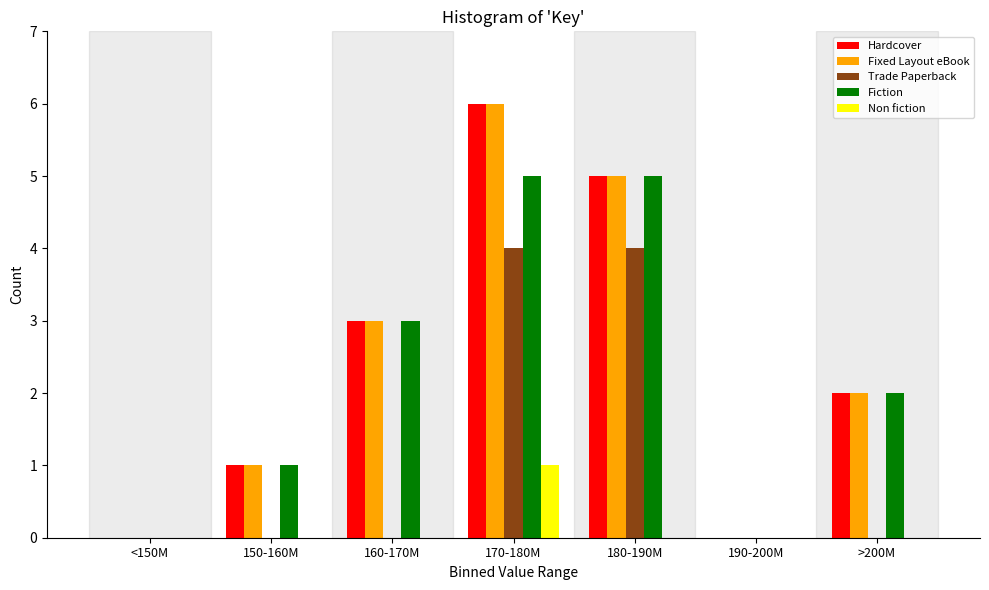

At which category is the sum across all series the highest?

170-180M